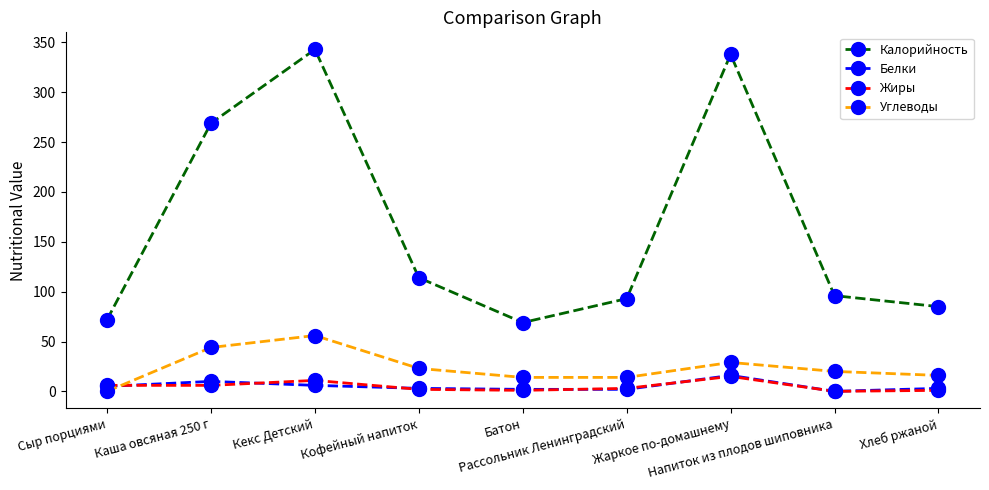

True or false: Углеводы has more than 0 points higher than both neighbors.

True